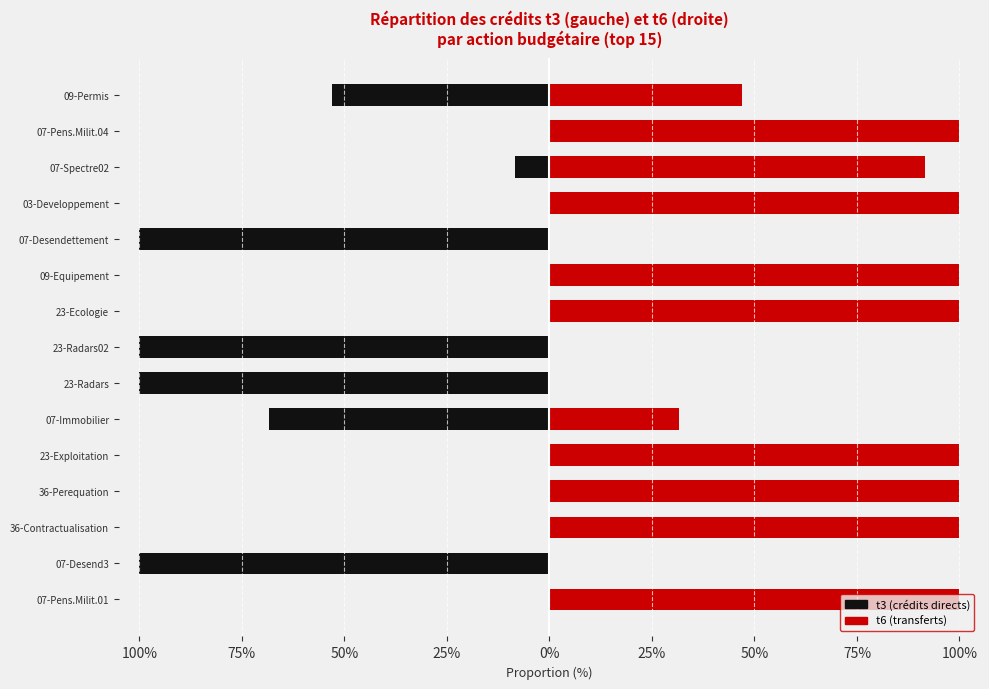

Reading left to right, transcribe all the data shown in this chart.

t3: 0.0	-100.0	0.0	0.0	0.0	-68.5	-100.0	-100.0	0.0	0.0	-100.0	-0.0	-8.5	0.0	-53.0
t6: 100.0	0.0	100.0	100.0	100.0	31.5	0.0	0.0	100.0	100.0	0.0	100.0	91.5	100.0	47.0